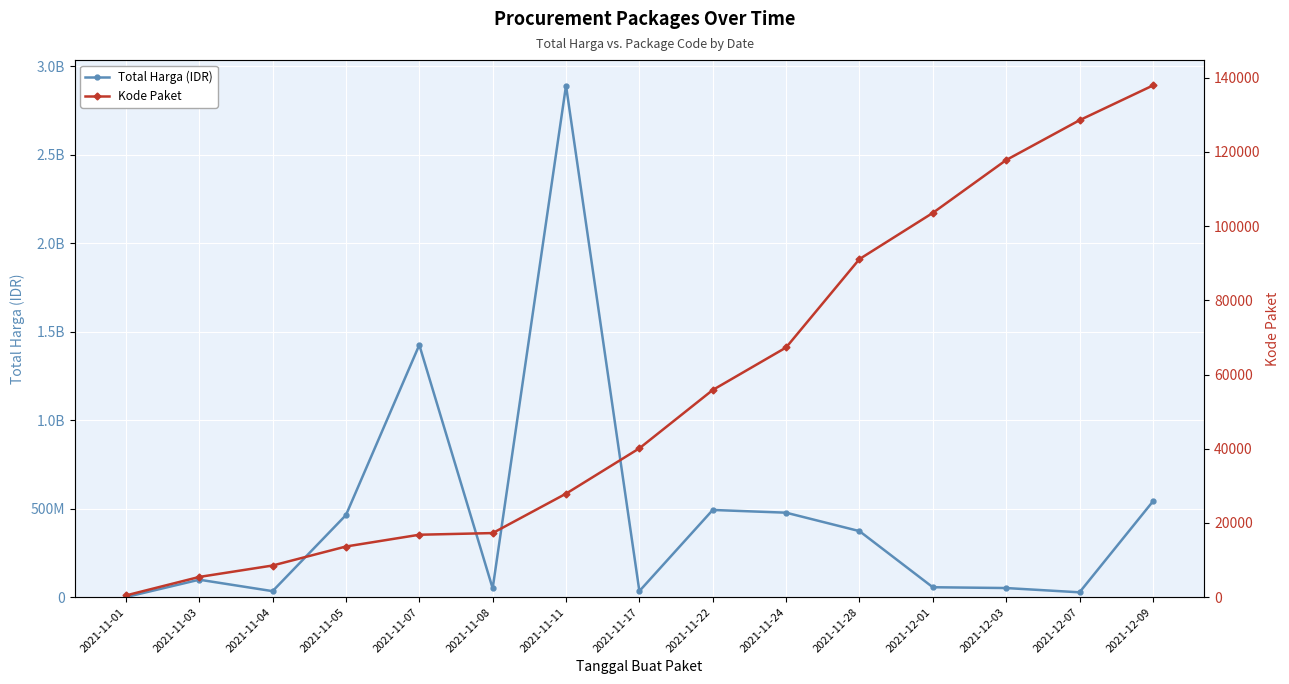

What is the difference between the maximum and minimum values in the Total Harga (IDR) series?

2891788400